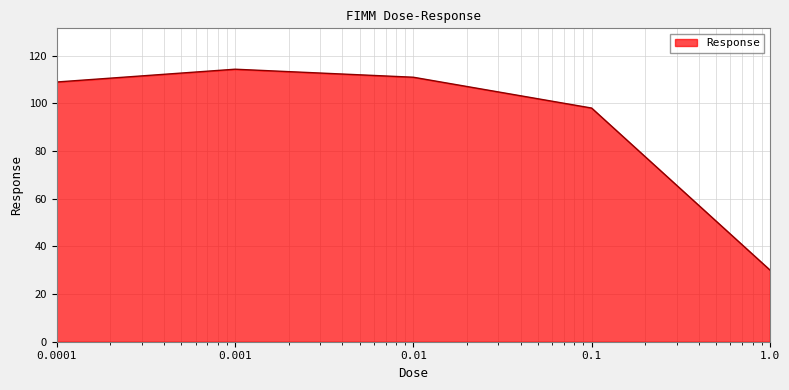

What is the smallest value displayed?

30.1